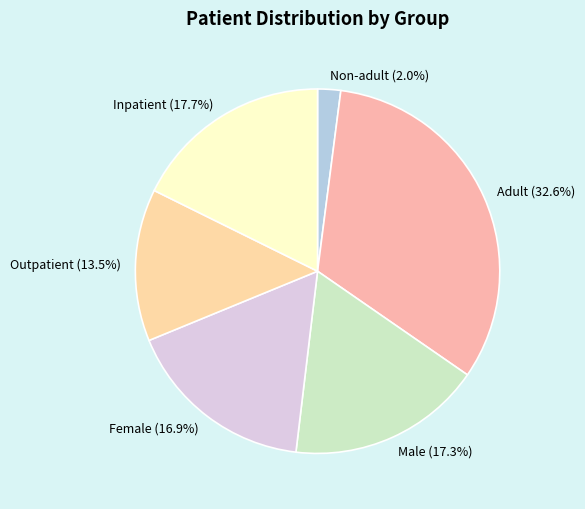

What portion of the pie excludes Adult?

67.4%